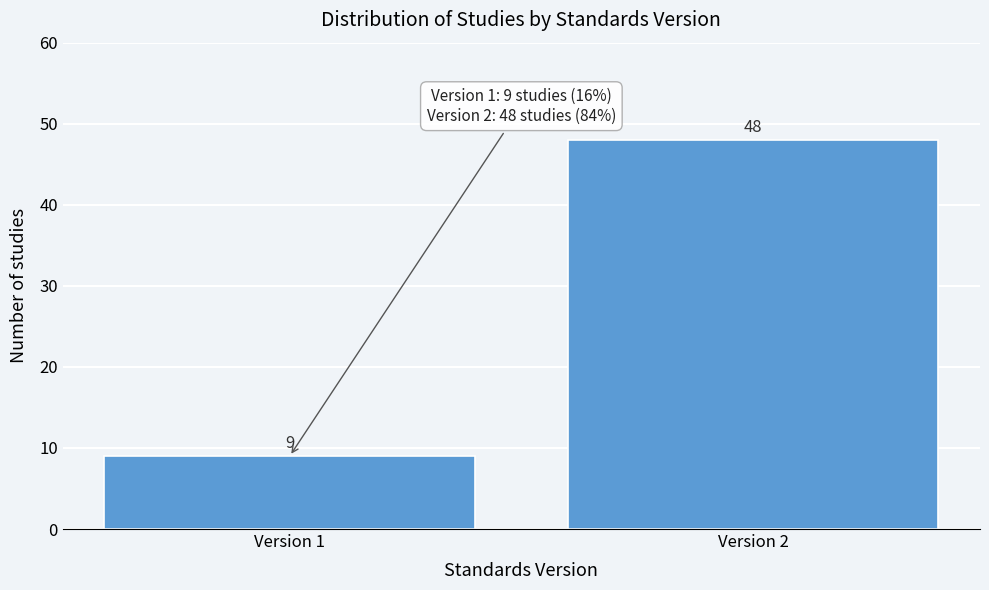

Reading left to right, list all the values displayed in this chart.

9	48